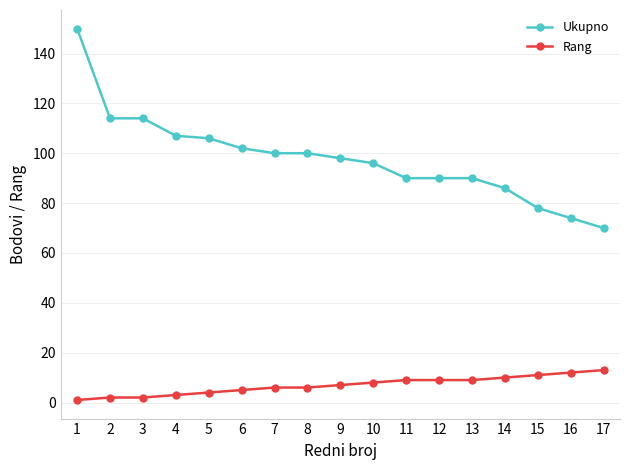

At 2, list the series in order from largest to smallest.

Ukupno, Rang